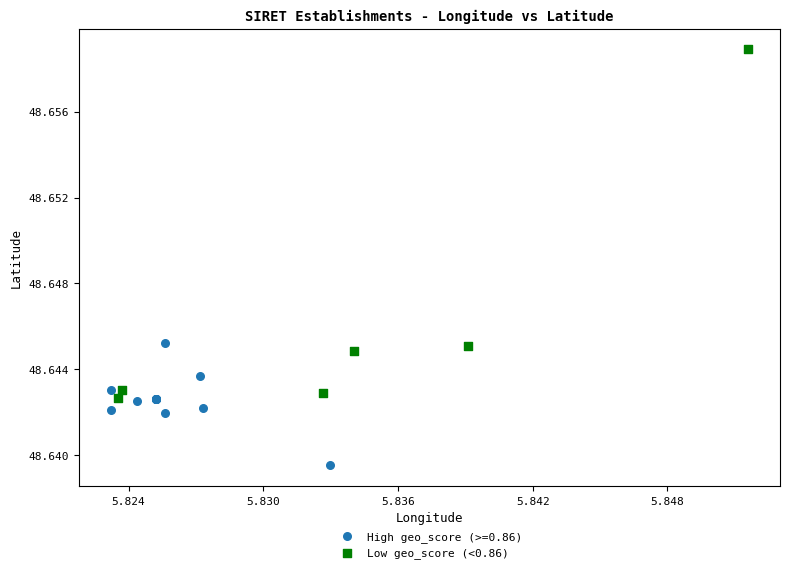

Which series contains the lowest Y value?

High geo_score (>=0.86)